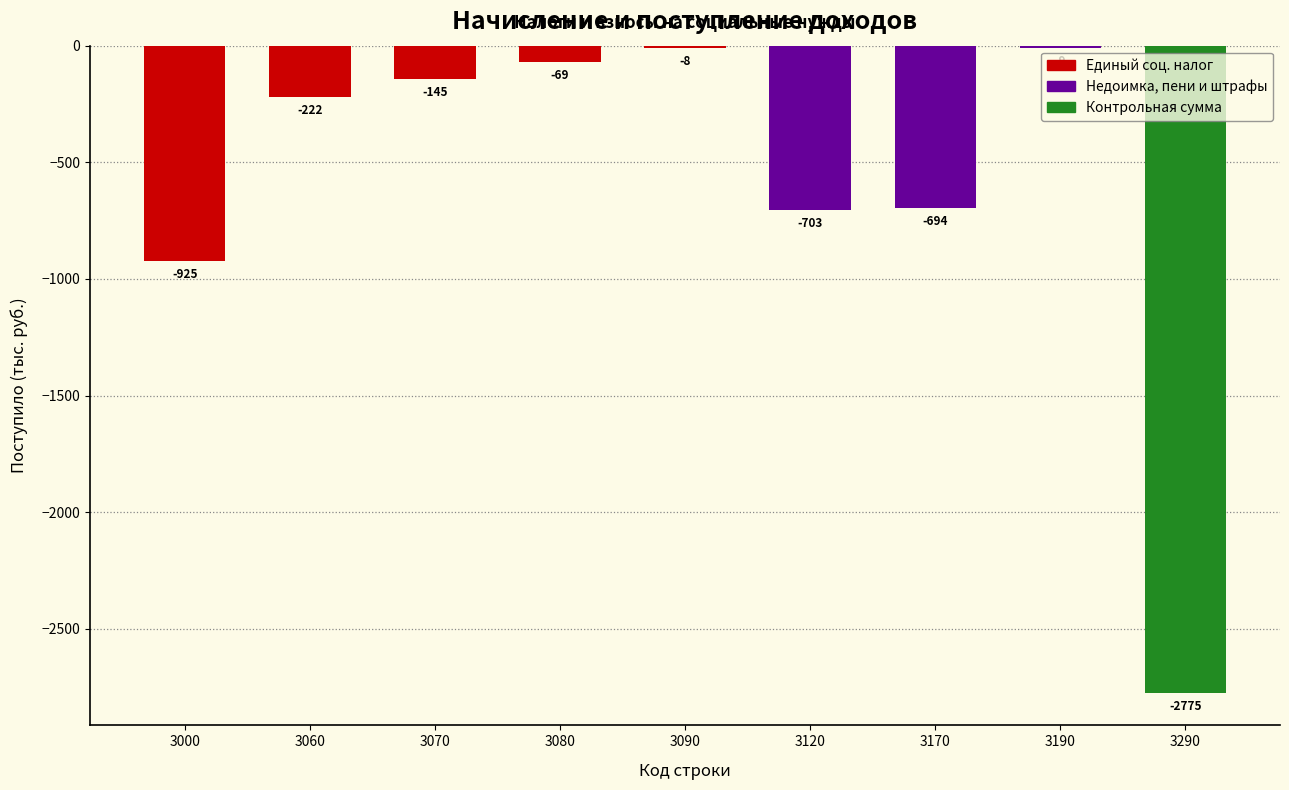

What is the difference between the values at 3070 and 3290?

2630